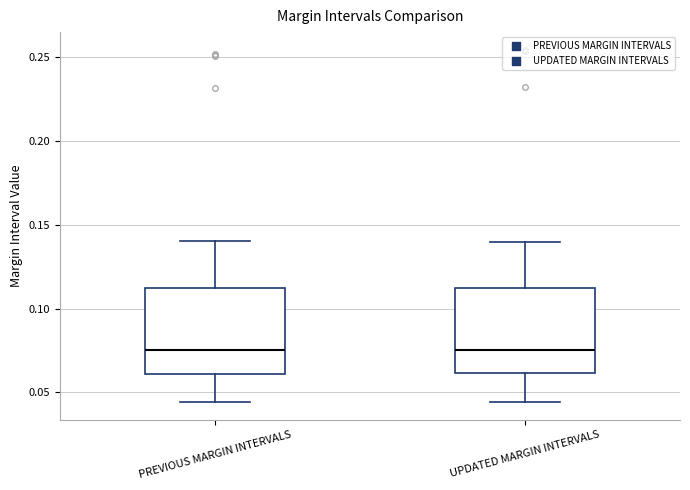

Where does the lower whisker of the box for UPDATED MARGIN INTERVALS end on the y-axis? The values are not printed on the chart, so give them approximately, as read against the axis.

0.045